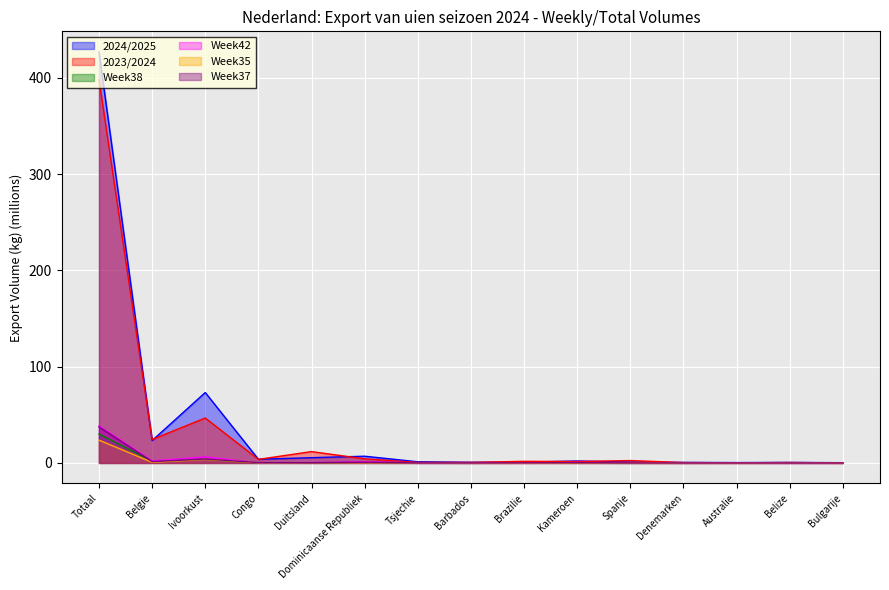

List the series in order of their peak value, lowest first.

Week35, Week38, Week37, Week42, 2023/2024, 2024/2025